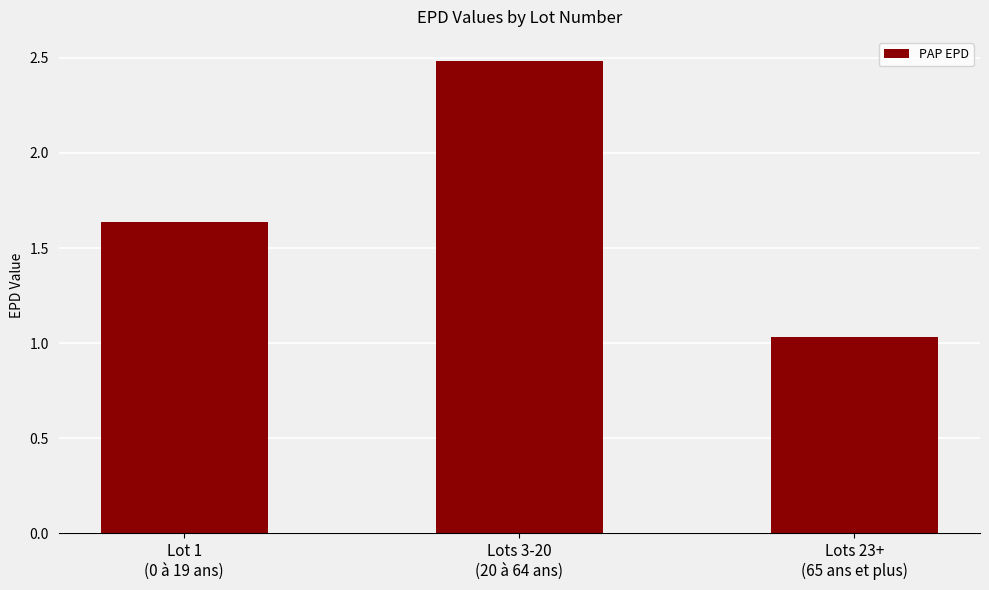

Where is the data nearest to the value 1?

Lots 23+
(65 ans et plus)